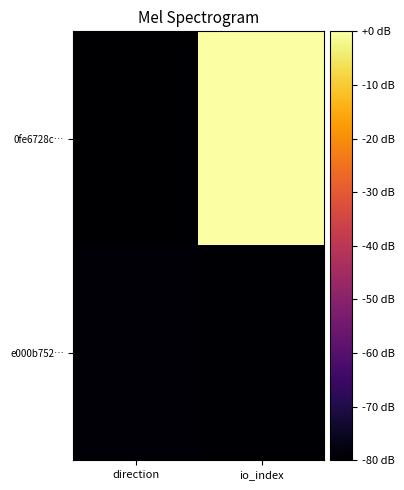

Count the number of categories in the chart.

2